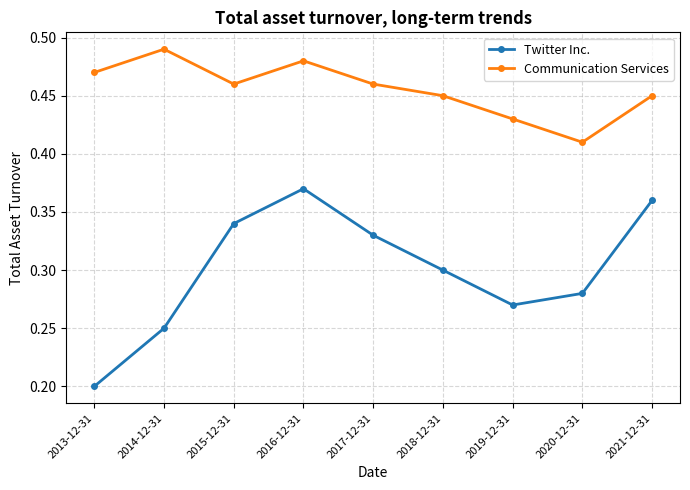

What is the label of the 7th point from the left?

2019-12-31